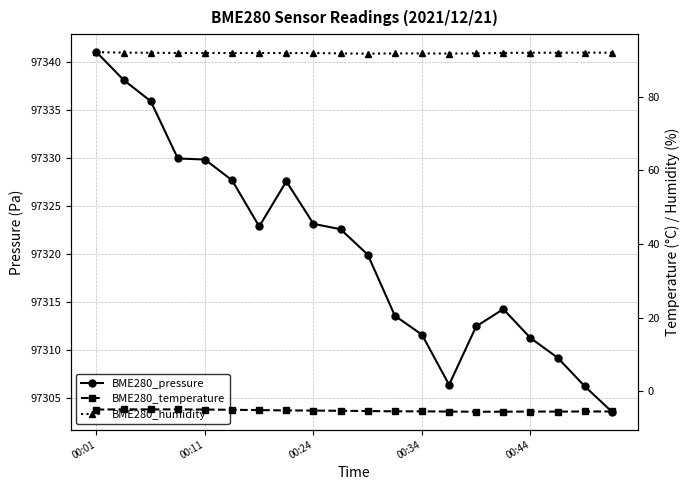

In BME280_temperature, how many points are higher than both neighbors (excluding endpoints)?

3